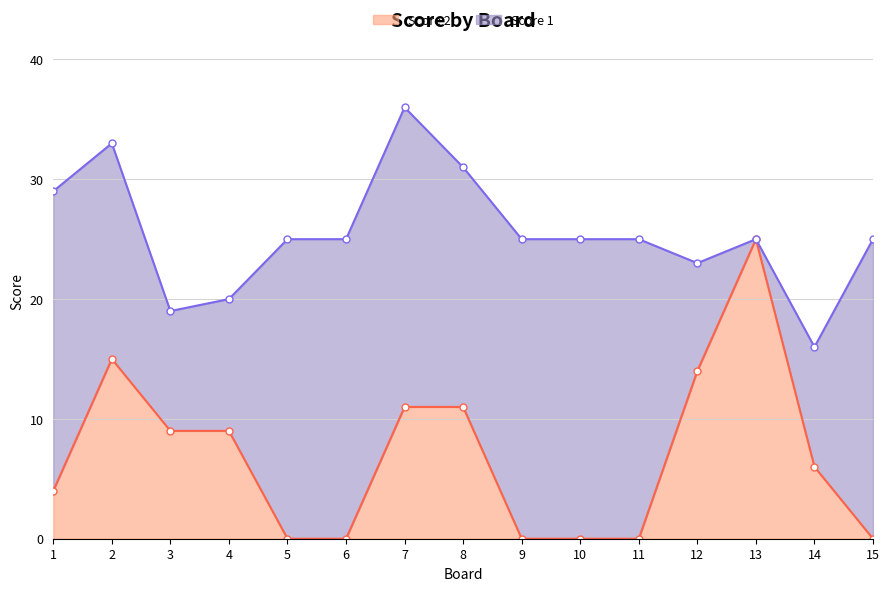

How many data points are less than 6?

7